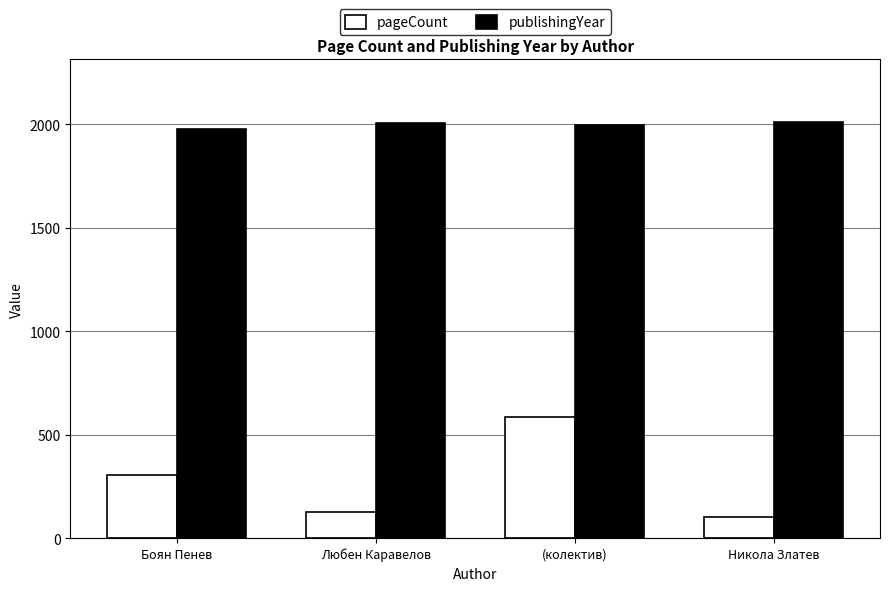

What is the approximate value of pageCount at Боян Пенев, to the nearest 10?

300